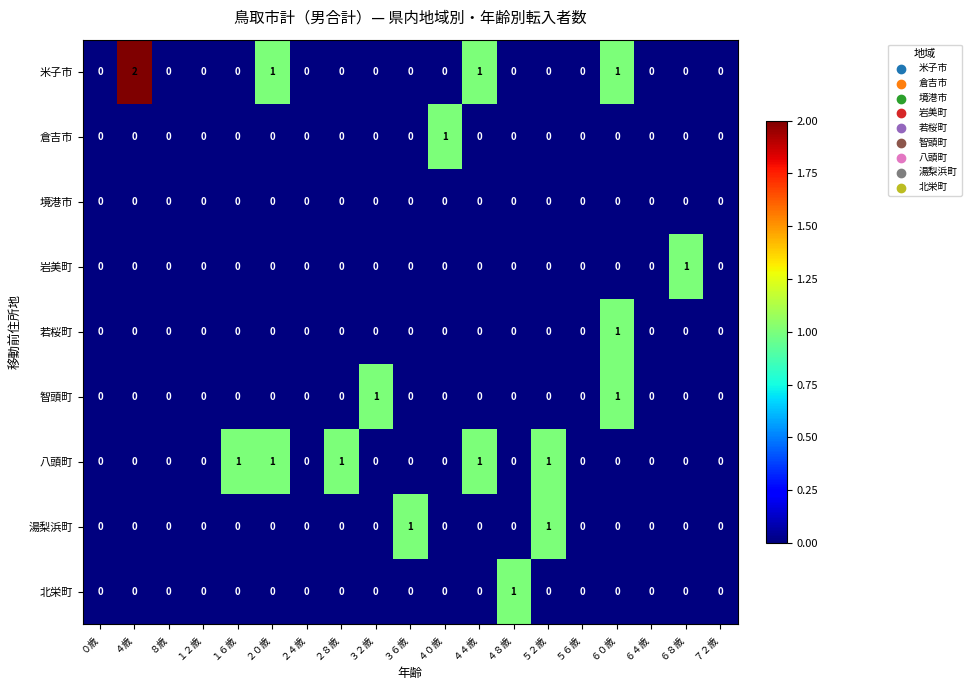

At which category is the sum across all series the highest?

６０歳